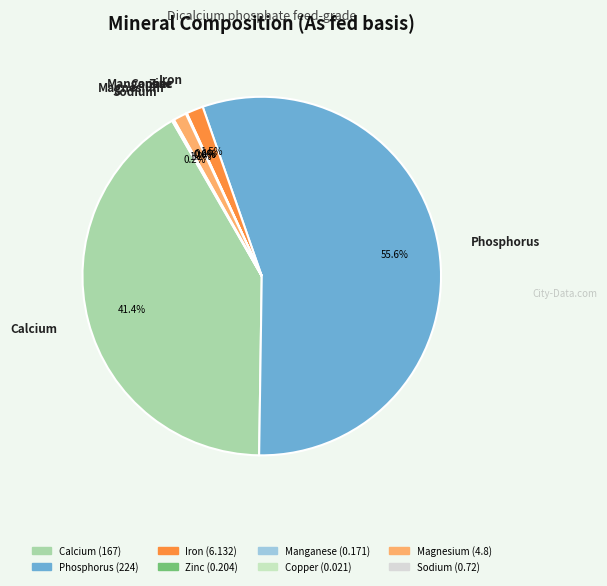

Combined, what portion of the pie is Calcium and Magnesium?

42.6%